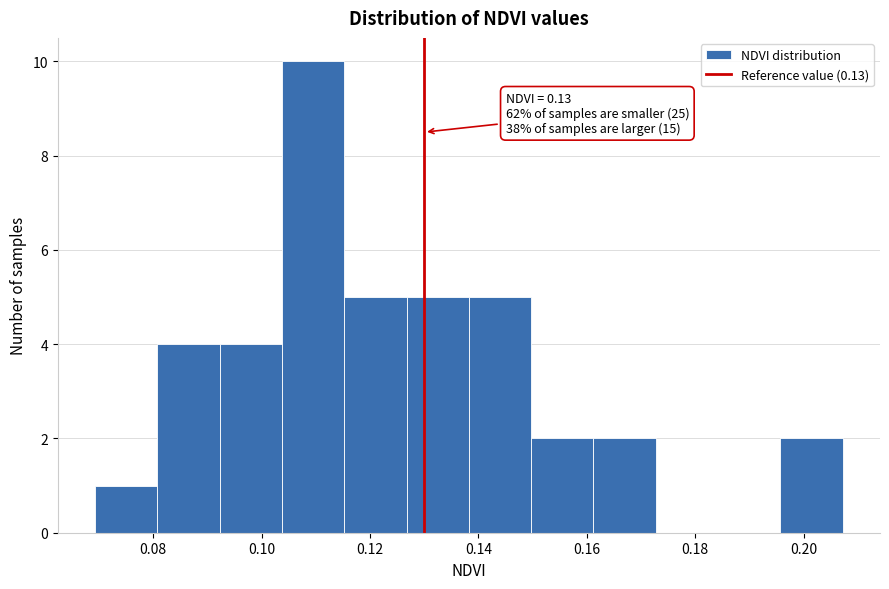

Over which range of the x-axis is the bar tallest?

0.104 to 0.116